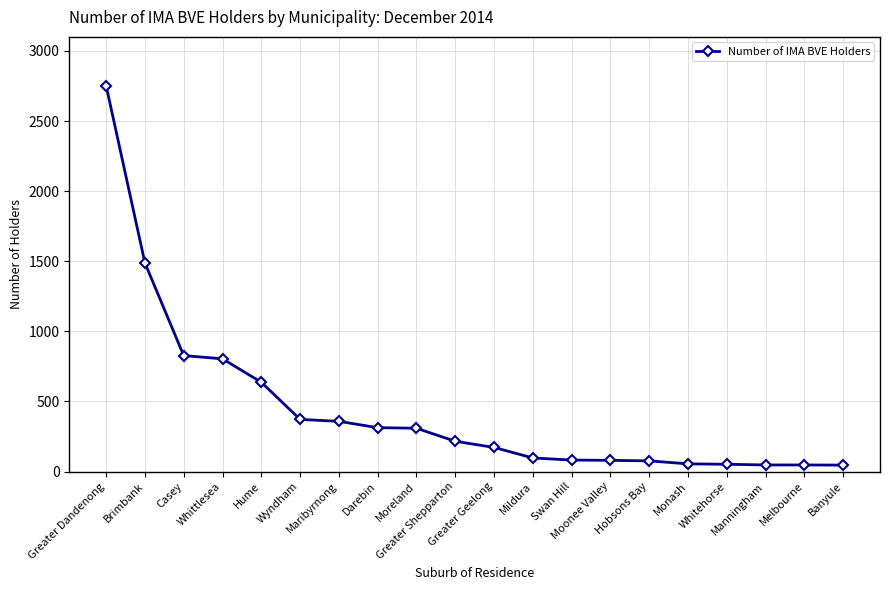

What is the value of the 2nd point from the left?

1488